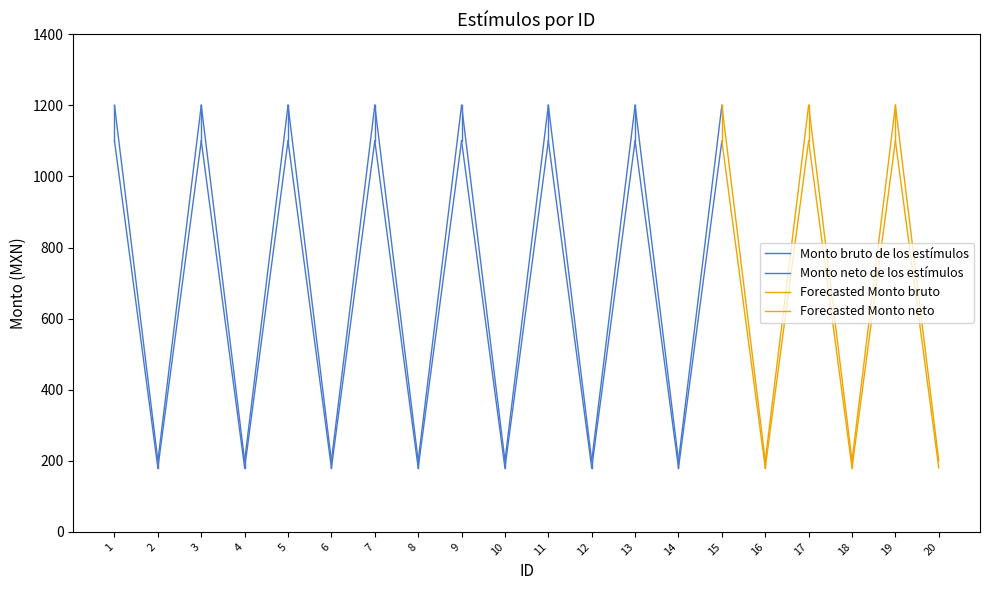

Which has a higher value, 1 or 2?

1